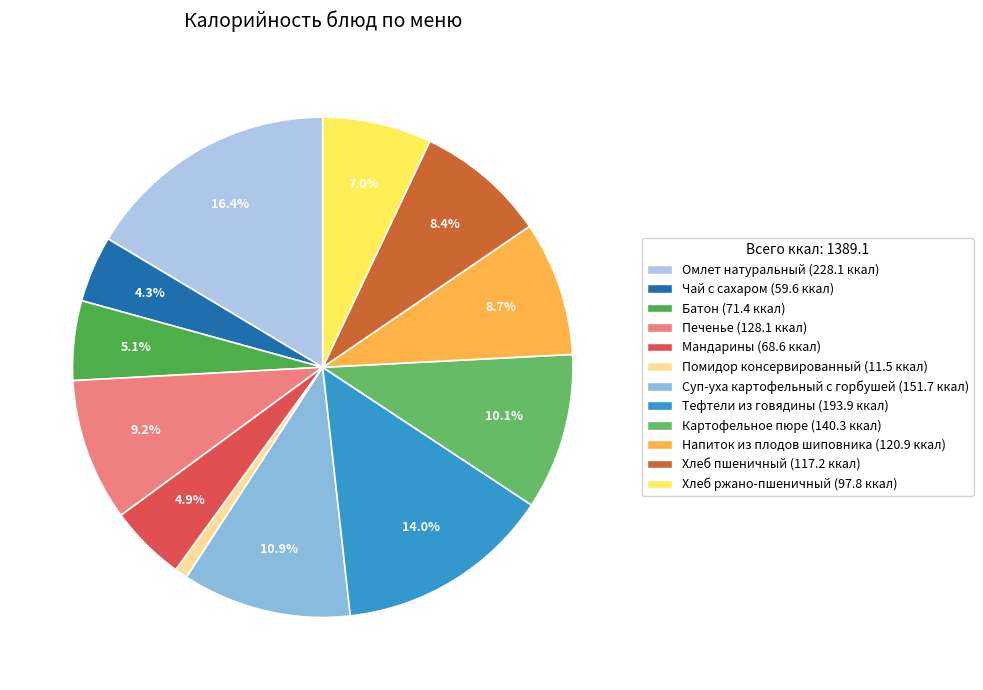

To the nearest percent, what is the average slice percentage?

8%